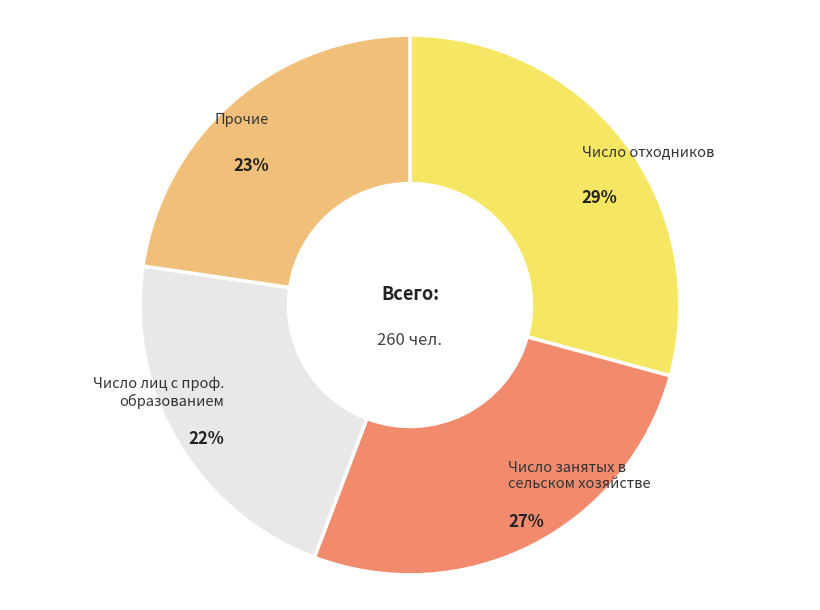

How many slices are in this pie chart?

4